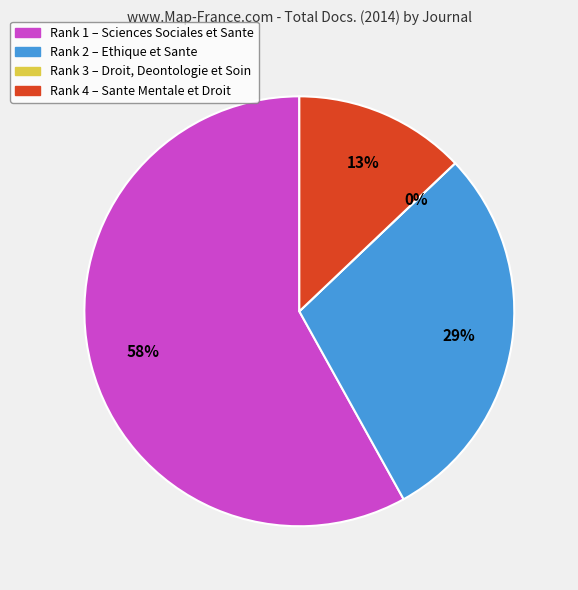

To the nearest percent, what percentage of the pie is Sciences Sociales et Sante?

58%